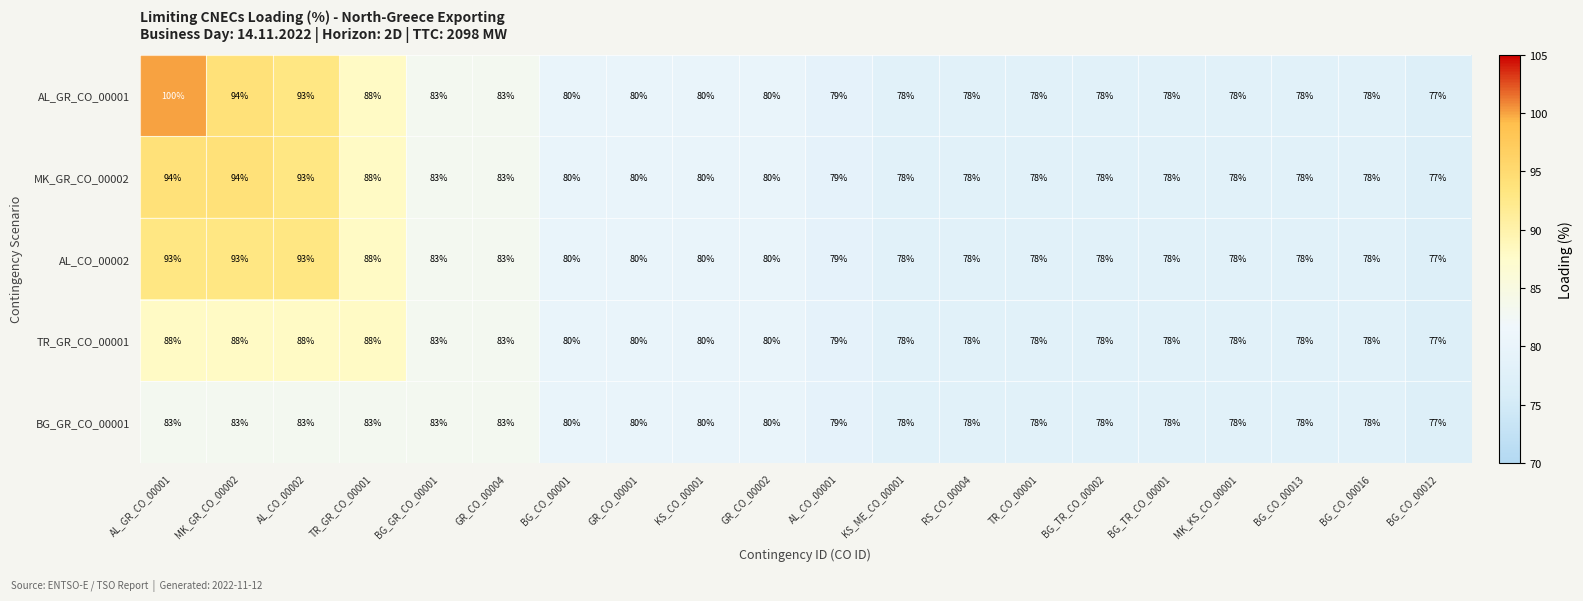

What is the difference between the maximum and second lowest values in the MK_GR_CO_00002 series?

16